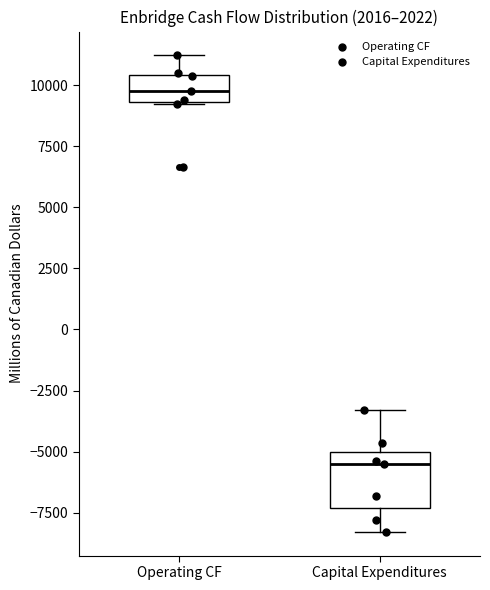

Which box is the tallest, from its lower edge to its upper edge?

Capital Expenditures